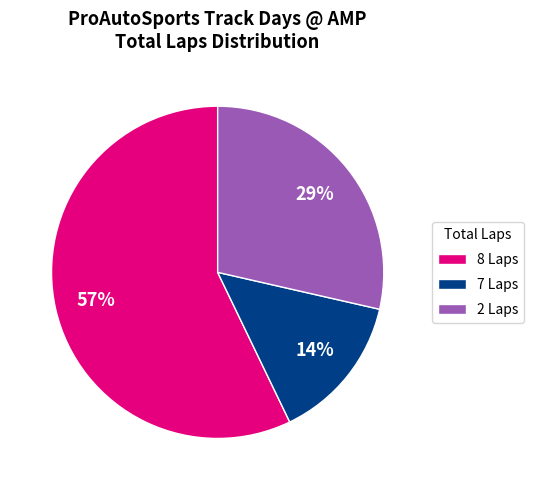

To the nearest percent, what is the difference between the largest and smallest slice percentages?

43%